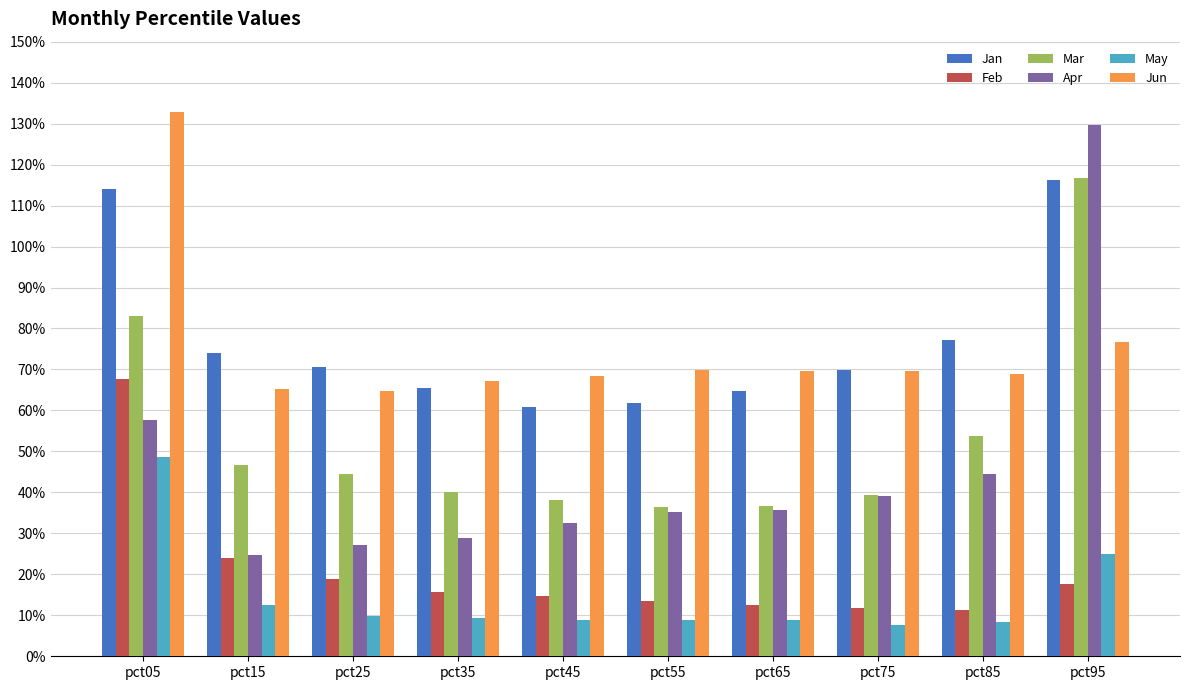

What is the difference between the maximum and second lowest values in the Jun series?

0.7